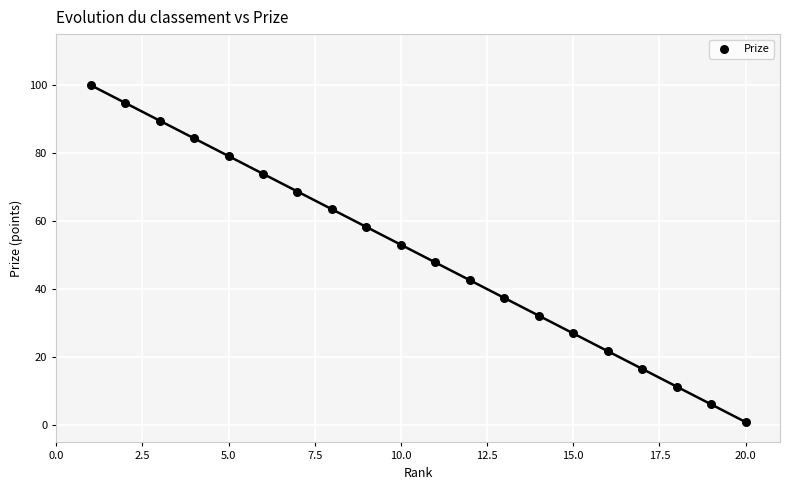

What is the range of Y values (max minus min)?

99.0